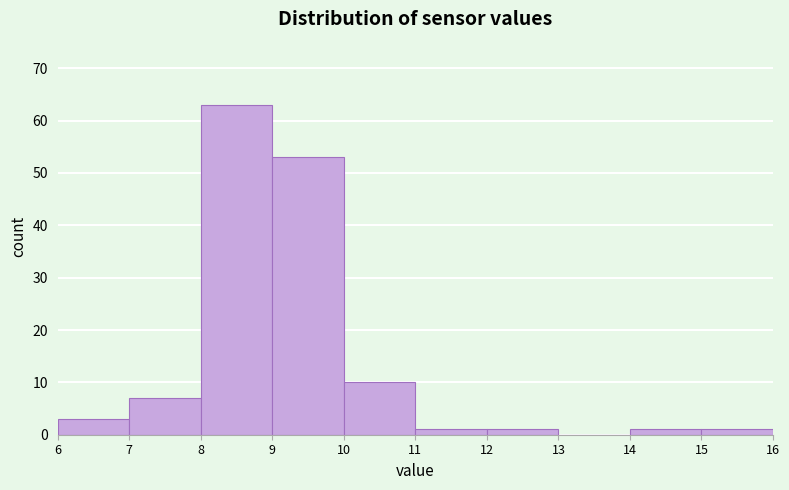

Reading left to right, transcribe this chart: for each bar, give the range it covers on the x-axis and its height. The values are not printed on the chart, so give them approximately, as read against the axis.

6 to 7: 3
7 to 8: 7
8 to 9: 63
9 to 10: 53
10 to 11: 10
11 to 12: 1
12 to 13: 1
13 to 14: 0
14 to 15: 1
15 to 16: 1